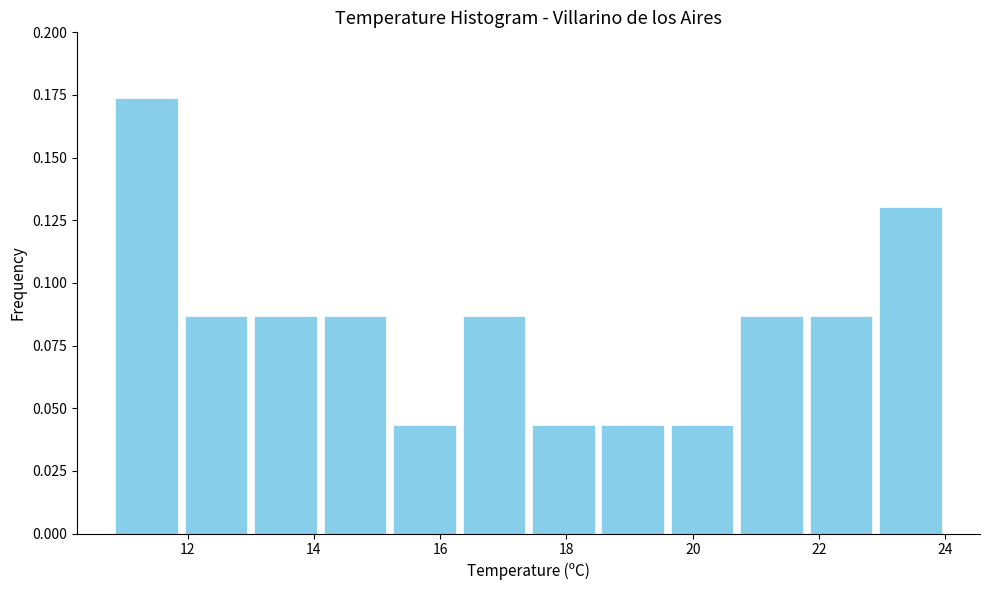

Reading left to right, transcribe this chart: for each bar, give the range it covers on the x-axis and its height. Neither the bar edges nor the heights are printed on the chart, so give them approximately, as read against the axes.

10.8 to 11.9: 0.175
11.9 to 13.0: 0.085
13.0 to 14.1: 0.085
14.1 to 15.2: 0.085
15.2 to 16.3: 0.045
16.3 to 17.4: 0.085
17.4 to 18.5: 0.045
18.5 to 19.6: 0.045
19.6 to 20.7: 0.045
20.7 to 21.8: 0.085
21.8 to 22.9: 0.085
22.9 to 24.0: 0.130